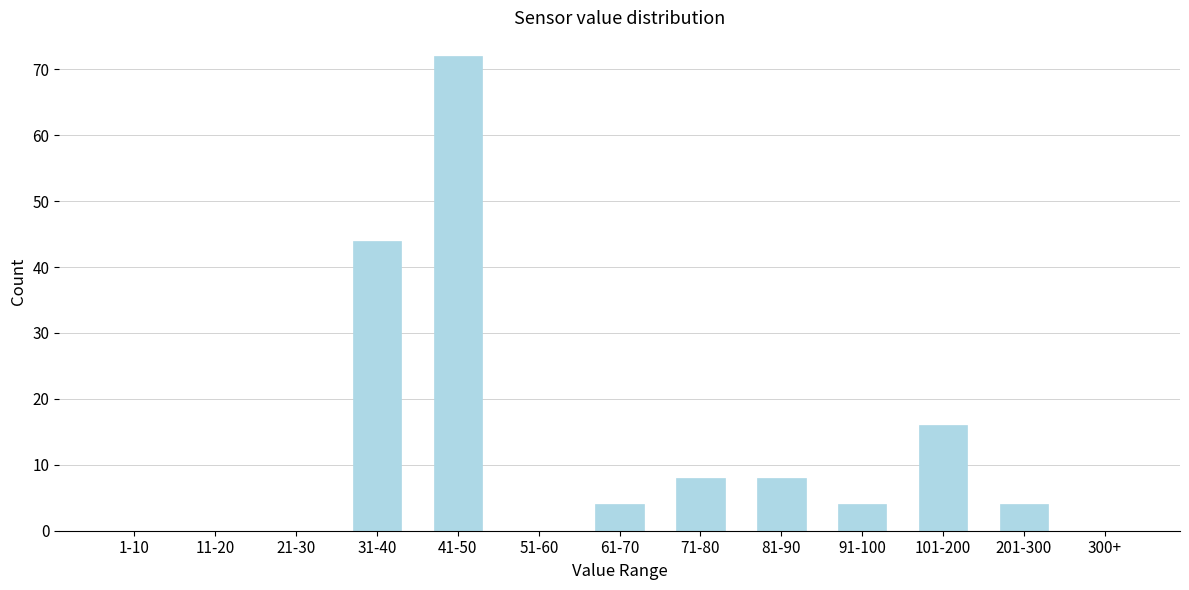

Reading left to right, list all the values displayed in this chart.

1-10=0	11-20=0	21-30=0	31-40=44	41-50=72	51-60=0	61-70=4	71-80=8	81-90=8	91-100=4	101-200=16	201-300=4	300+=0